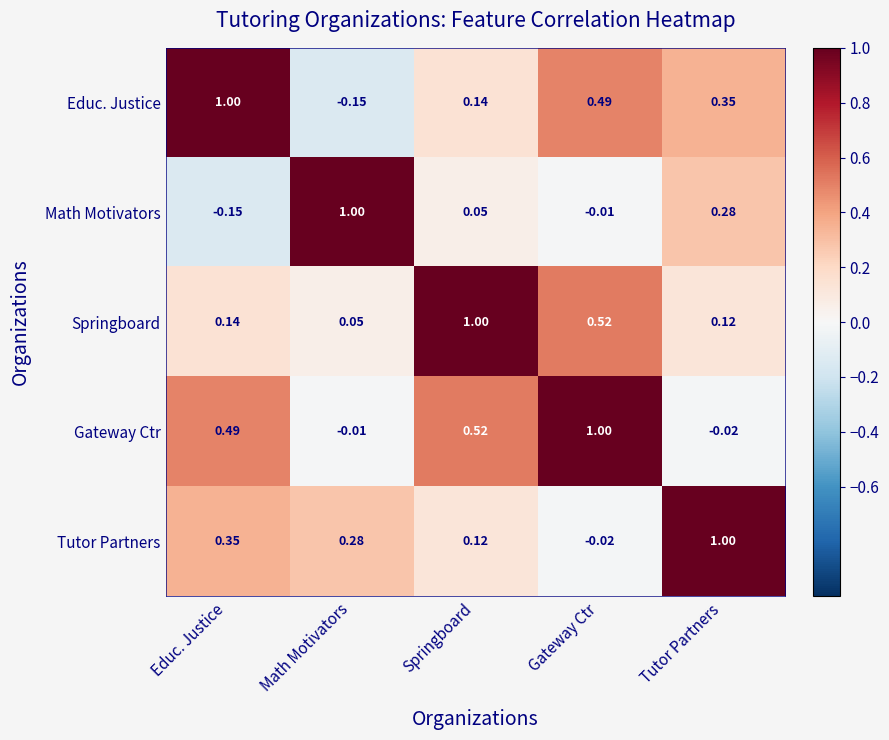

How many categories are shown in the chart?

5